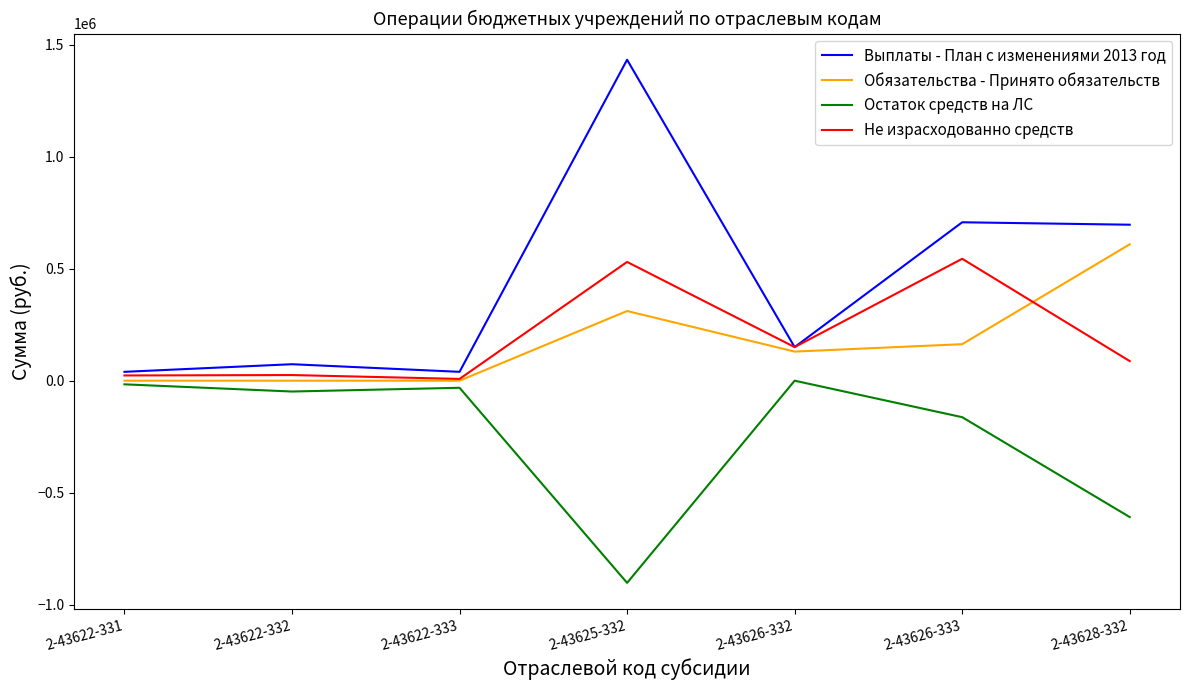

Which category has the highest value in the Выплаты - План с изменениями 2013 год series?

2-43625-332